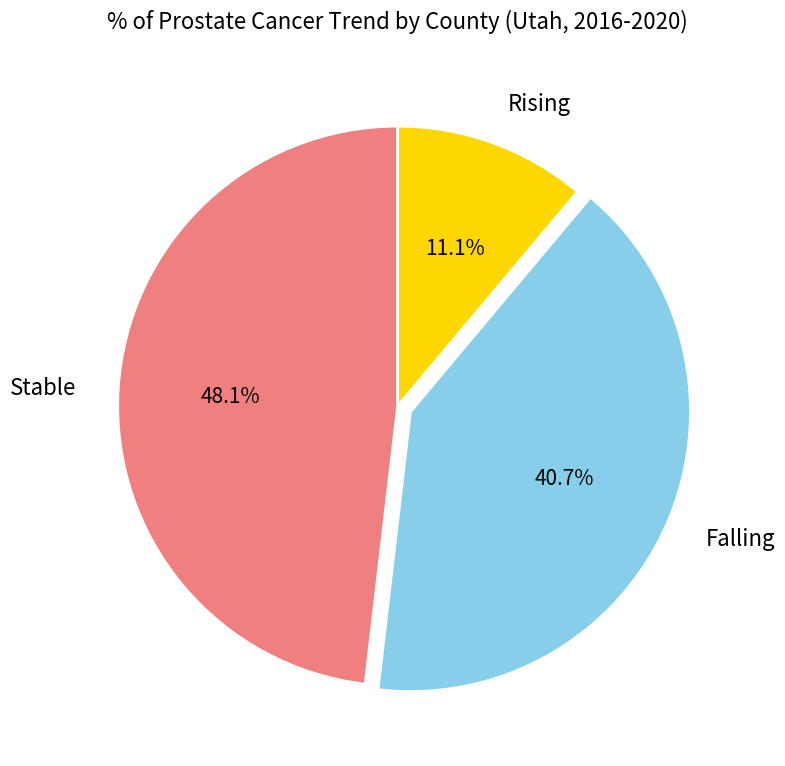

Count the number of slices in the pie.

3